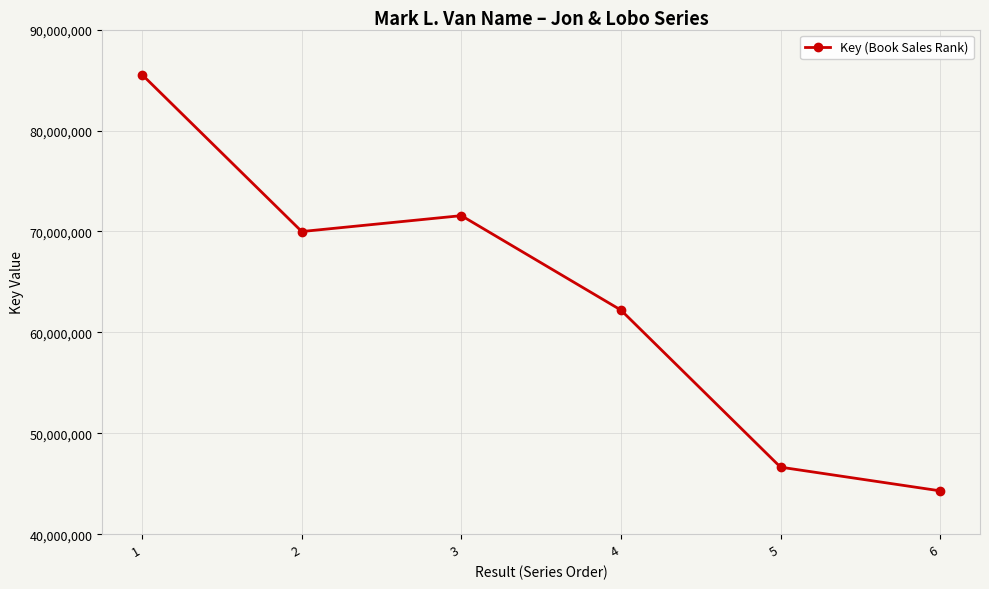

Count the number of data series in this chart.

1